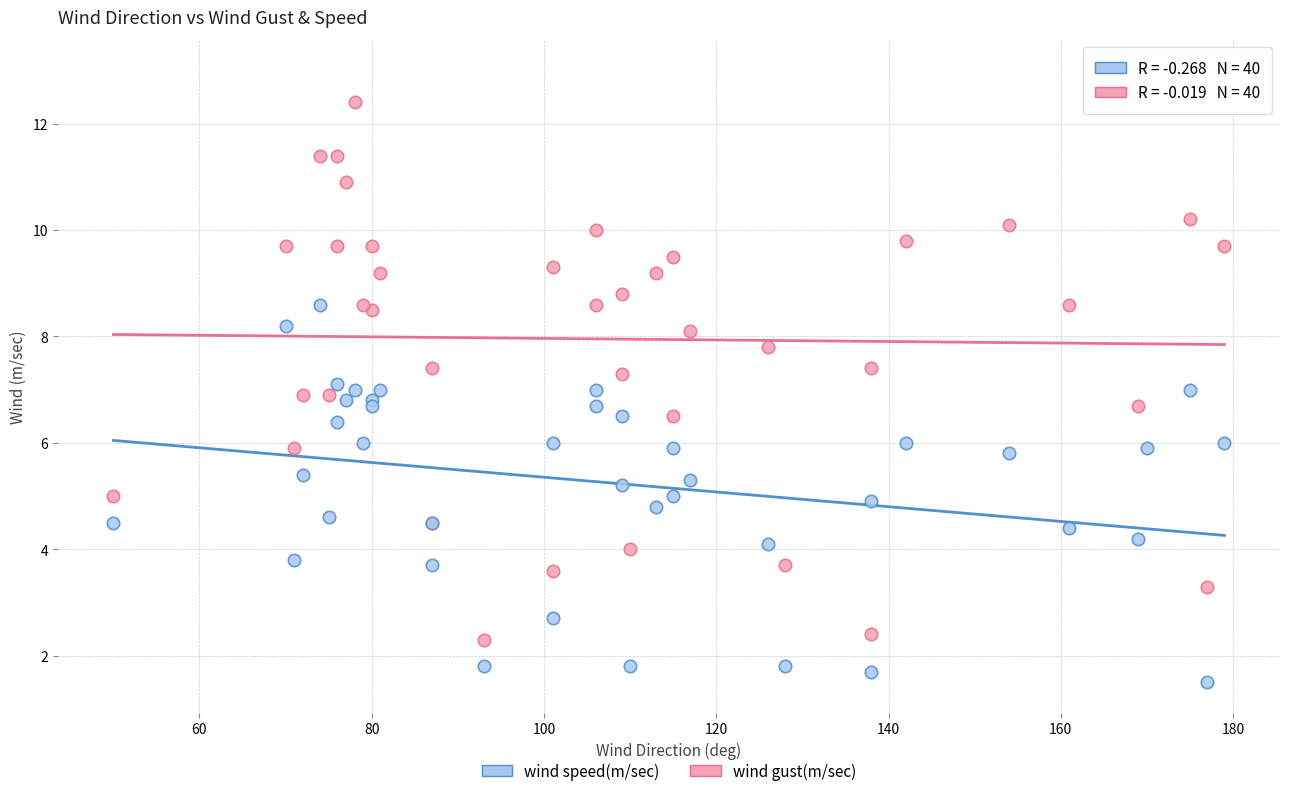

Which series contains the highest Y value?

wind gust(m/sec)